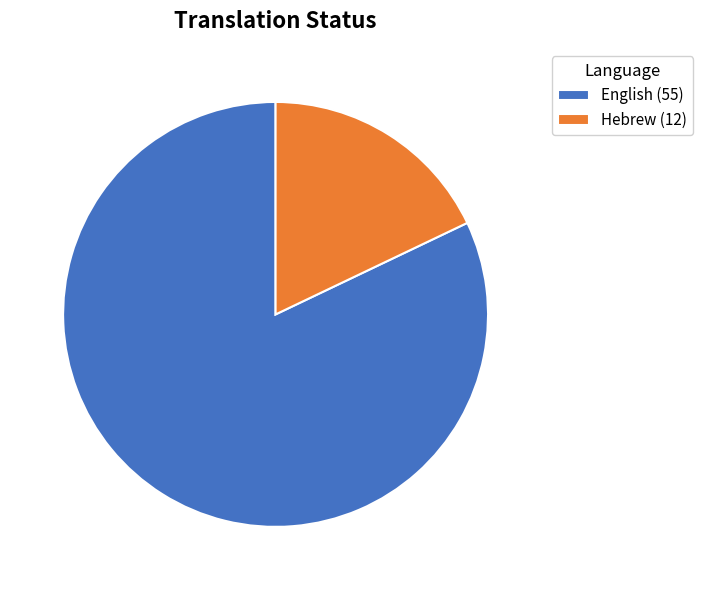

Do Hebrew (12) and English (55) together represent more than half of the pie?

Yes